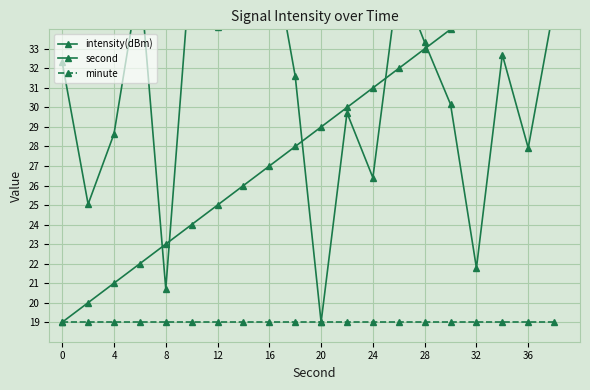

Does the chart display data point markers on the line(s)?

Yes